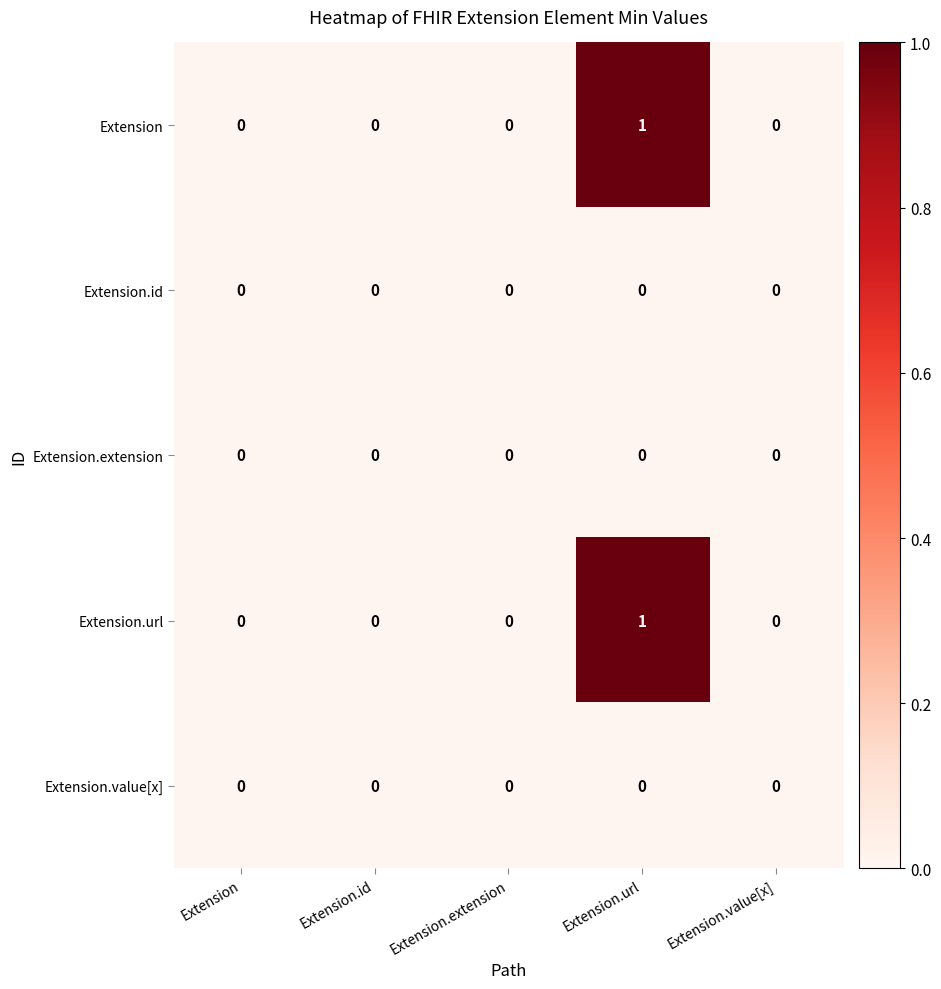

At which category does the chart reach its peak across all series?

Extension.url